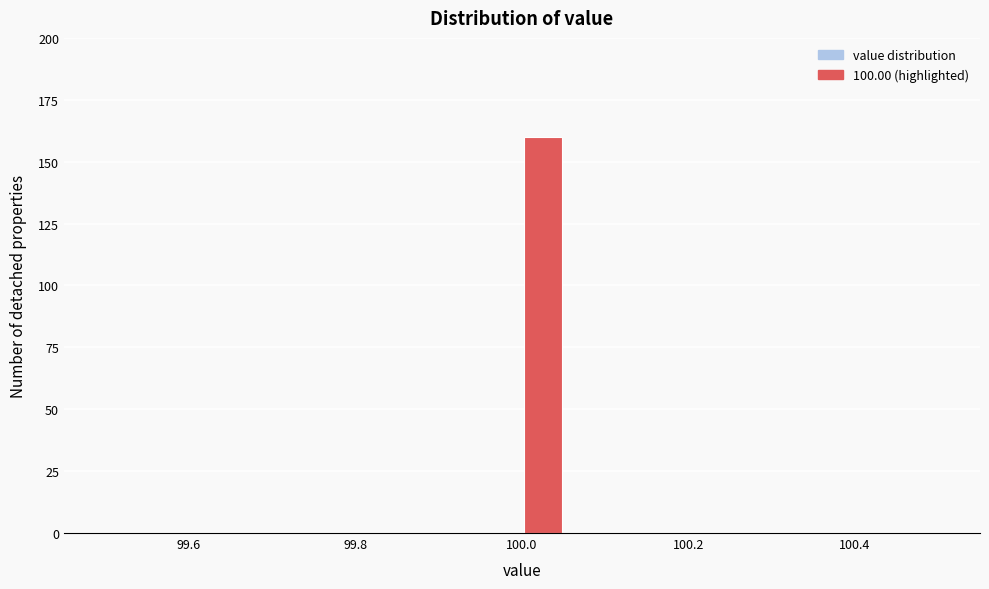

Read against the x-axis, roughly where is the centre of the tallest bar?

100.02